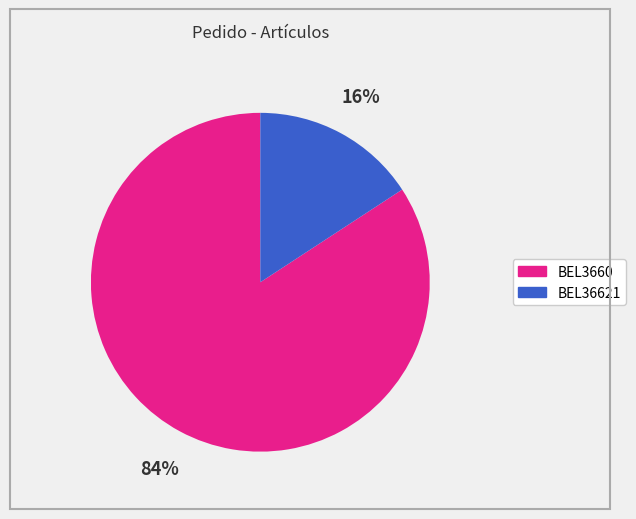

Combined, do BEL36621 and BEL3660 account for over 50%?

Yes